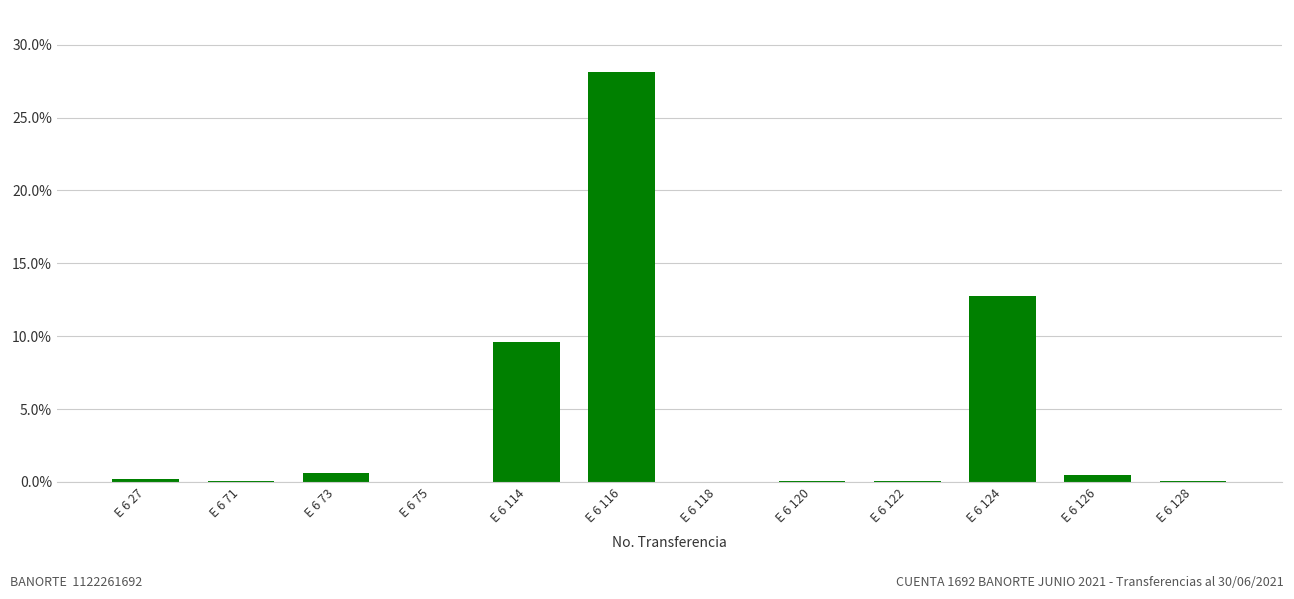

Which category has the highest value across all series?

E 6 116